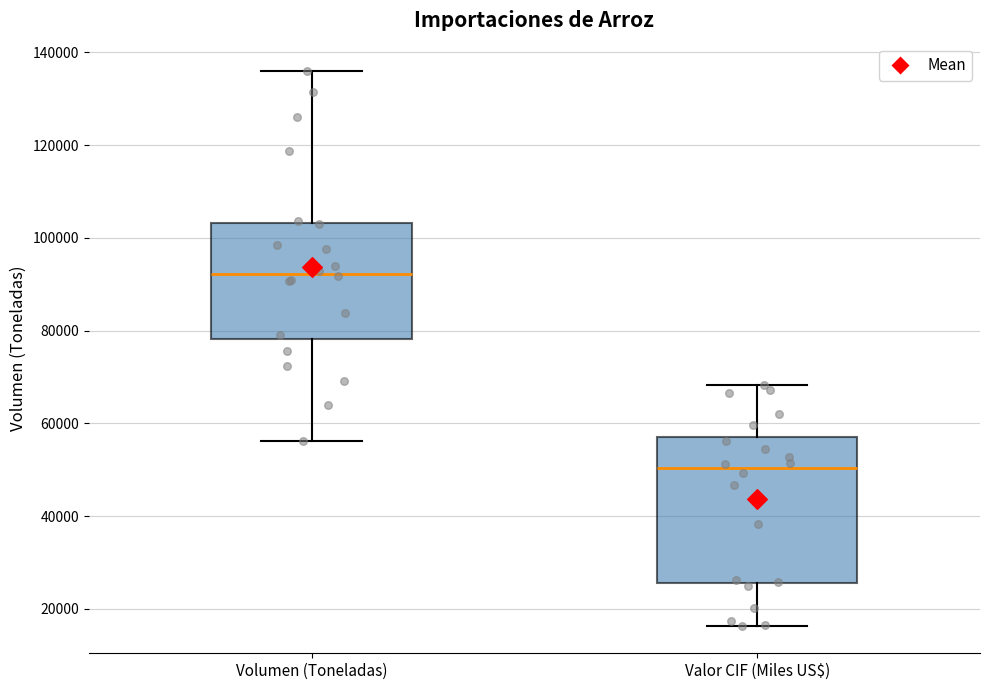

Reading left to right, read every box against the y-axis: the position of its median line, the range the box covers, and the ends of its whiskers. The values are not printed on the chart, so give them approximately, as read against the axis.

Volumen (Toneladas): median 92000, box 78000 to 104000, whiskers 56000 to 136000
Valor CIF (Miles US$): median 50000, box 26000 to 58000, whiskers 16000 to 68000